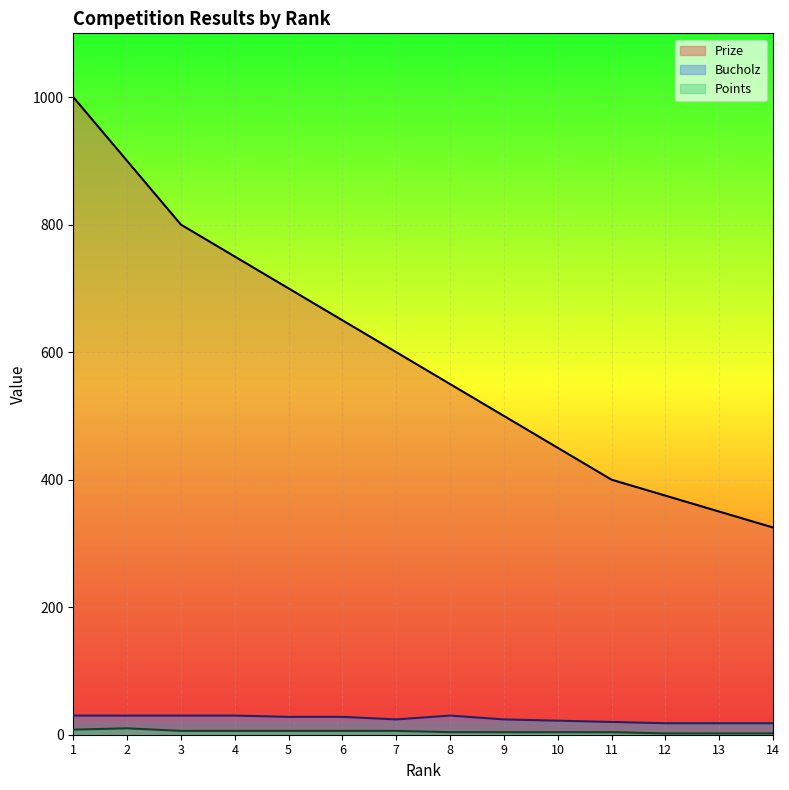

Which category has the lowest value in the Points series?

12